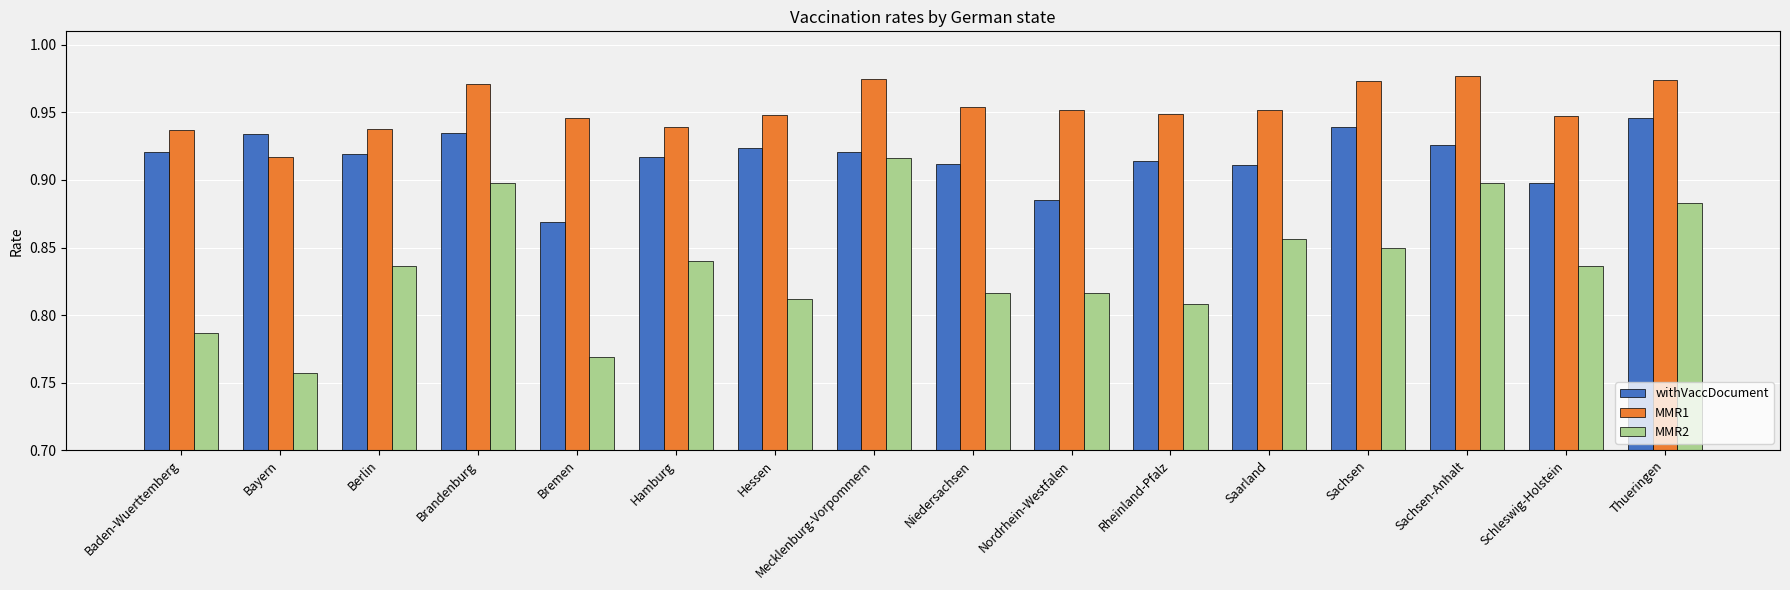

Between Brandenburg and Hamburg, which series saw the biggest shift?

MMR2